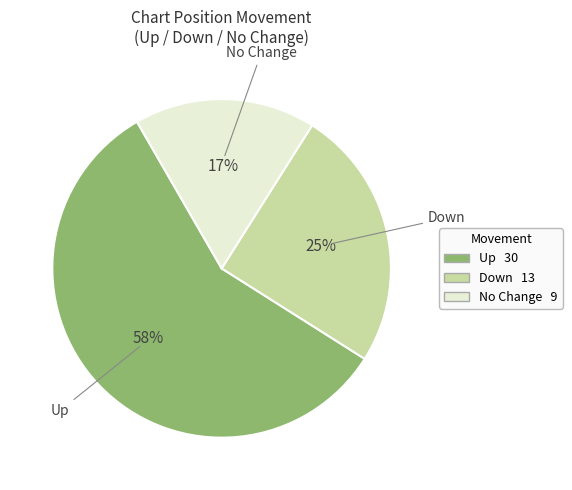

To the nearest percent, what is the average slice percentage?

33%